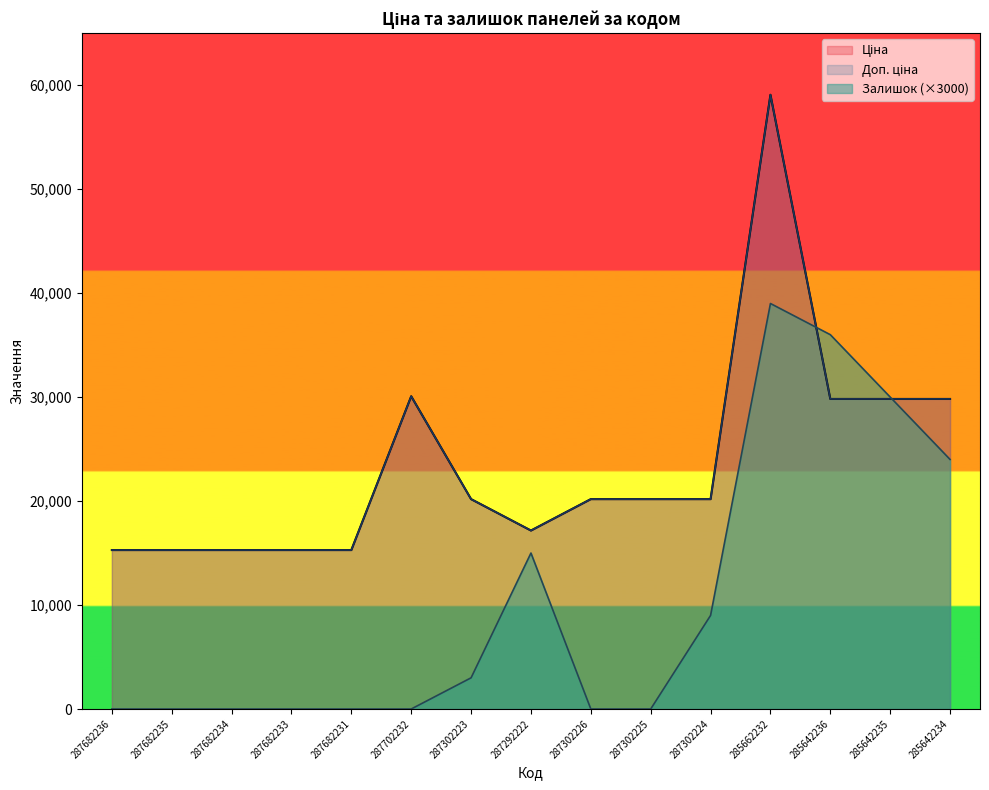

Reading left to right, extract all data points from this chart.

Ціна: 15288.0	15288.0	15288.0	15288.0	15288.0	30077.8	20186.0	17165.0	20186.0	20186.0	20186.0	59075.7	29819.2	29819.2	29819.2
Доп. ціна: 15288.0	15288.0	15288.0	15288.0	15288.0	30077.8	20186.0	17165.0	20186.0	20186.0	20186.0	59075.7	29819.2	29819.2	29819.2
Залишок: 0.0	0.0	0.0	0.0	0.0	0.0	3000.0	15000.0	0.0	0.0	9000.0	39000.0	36000.0	30000.0	24000.0